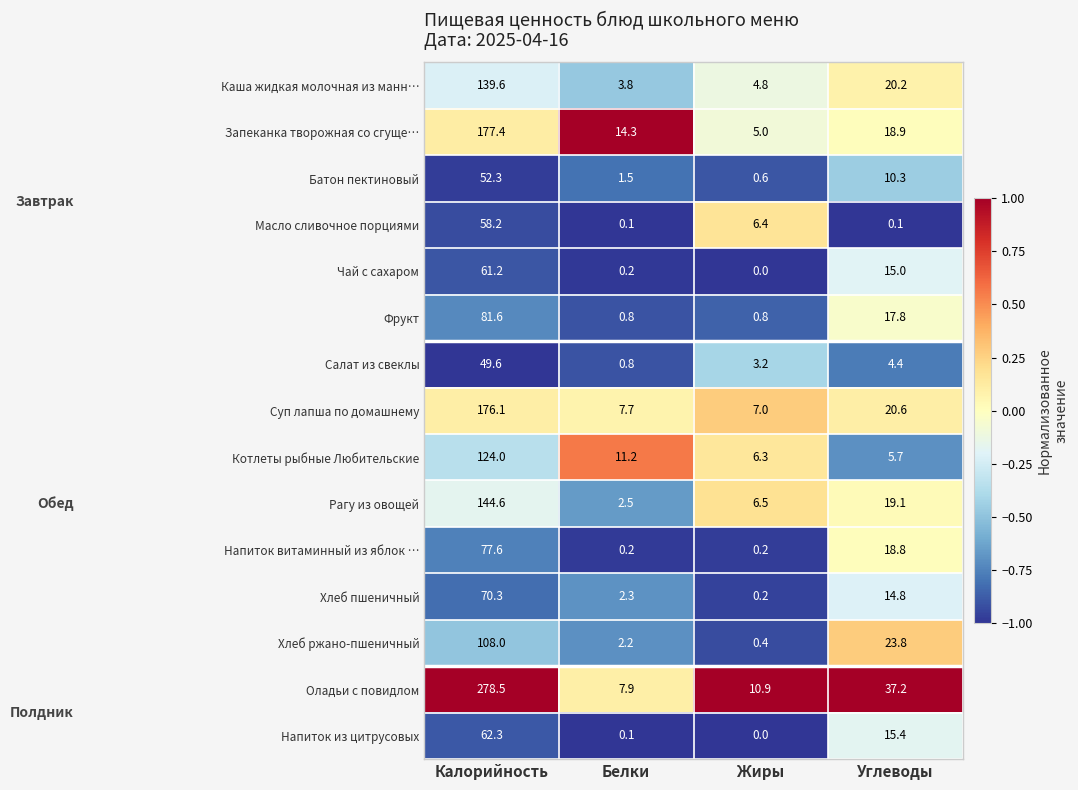

What is the difference between the highest and lowest values at Жиры?

10.9